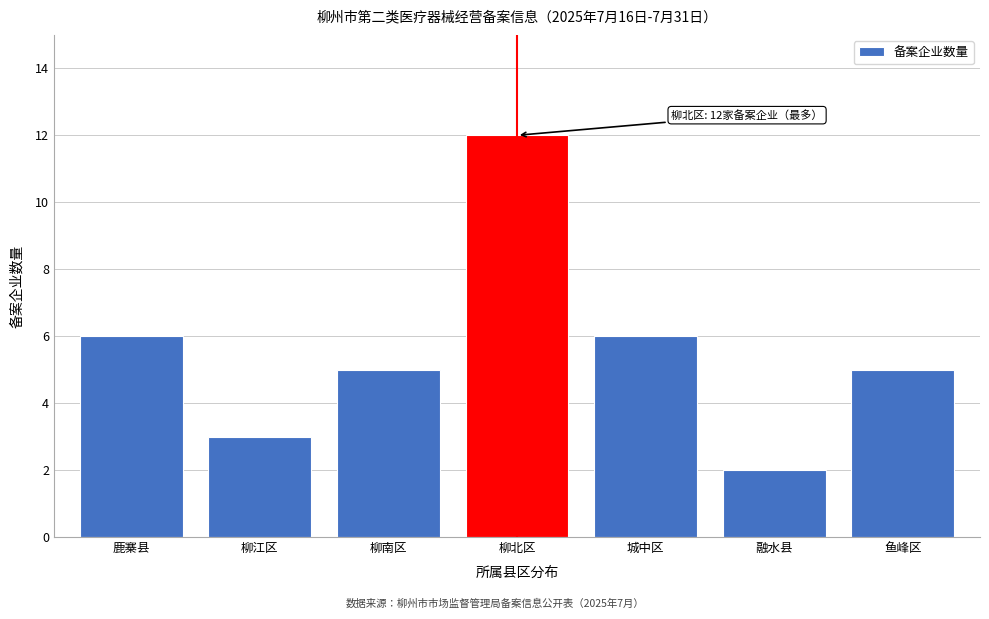

Reading left to right, list all the values displayed in this chart.

鹿寨县=6	柳江区=3	柳南区=5	柳北区=12	城中区=6	融水县=2	鱼峰区=5